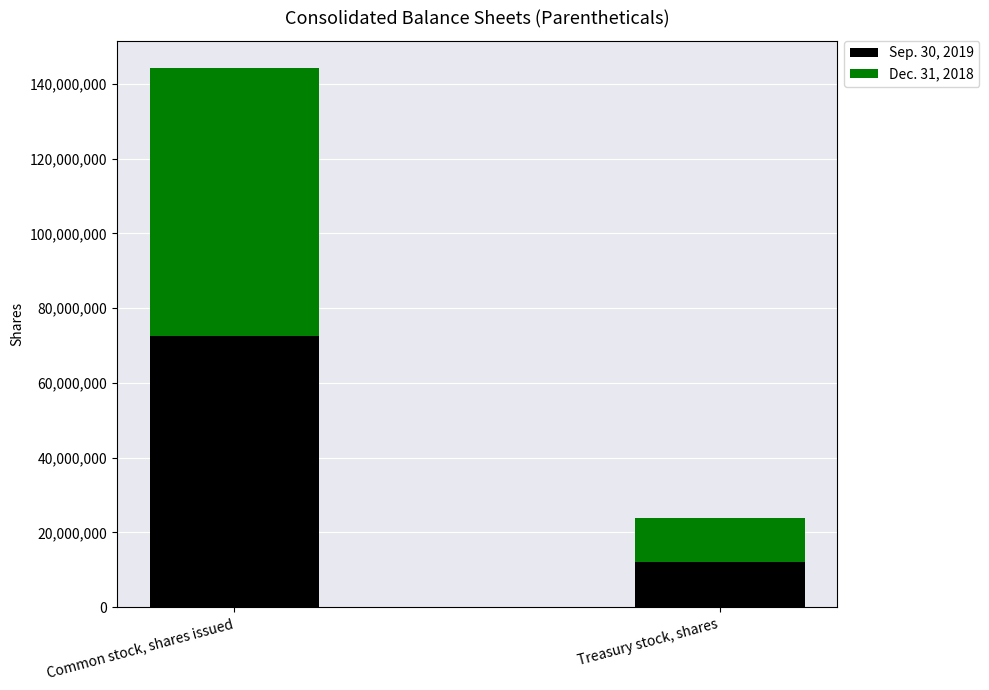

Does the chart contain stacked bars?

Yes